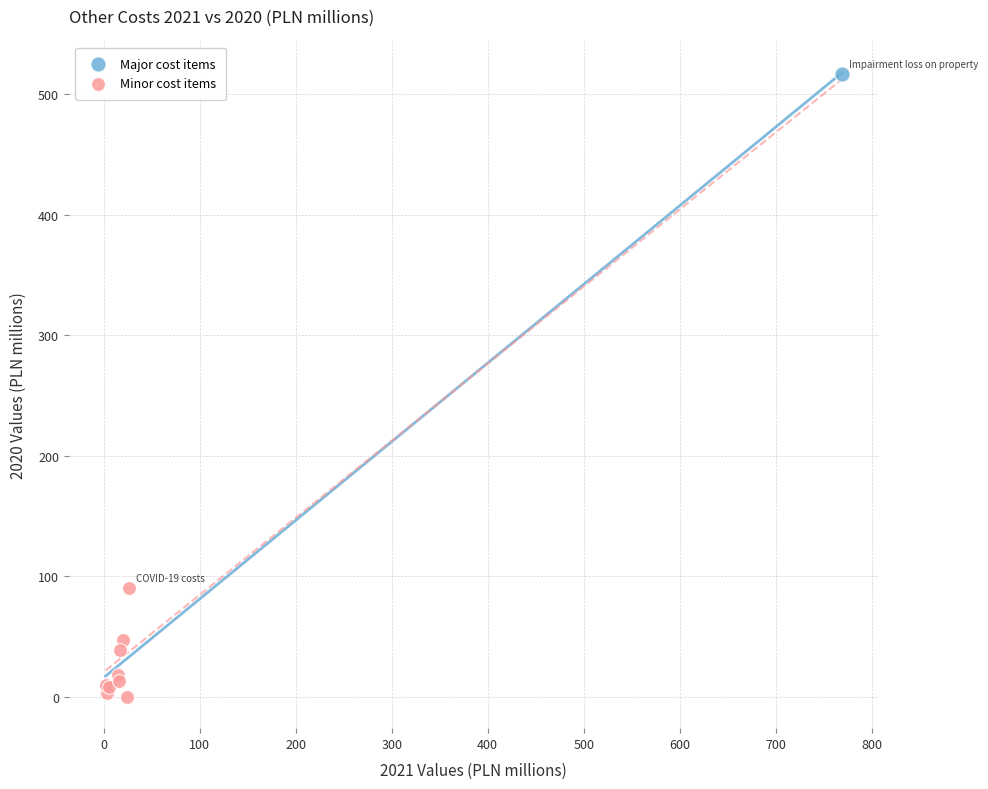

What are all the series names shown in the legend?

Major cost items, Minor cost items